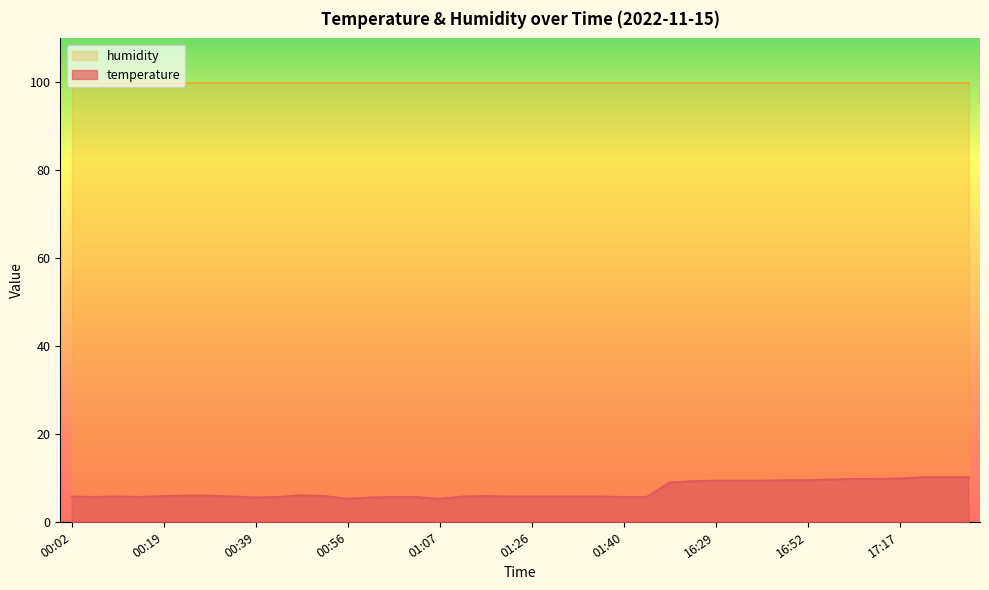

What is the difference between the values at 17:14 and 01:04?

4.1